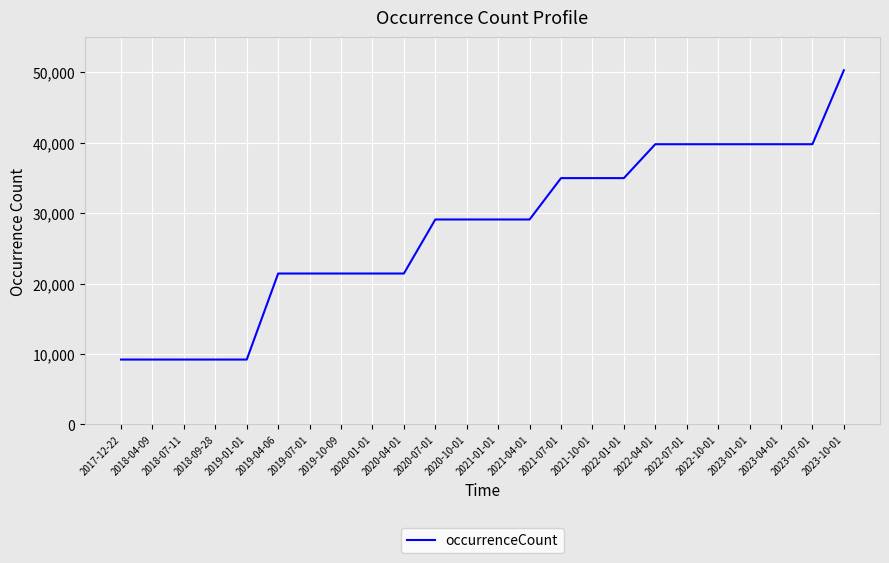

Which category has the highest value across all series?

2023-10-01